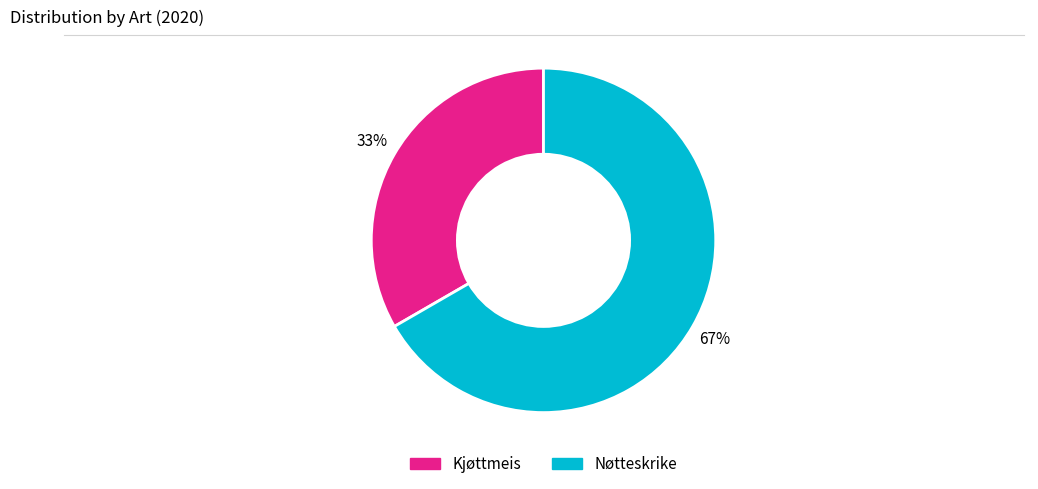

Which category accounts for the majority?

Nøtteskrike